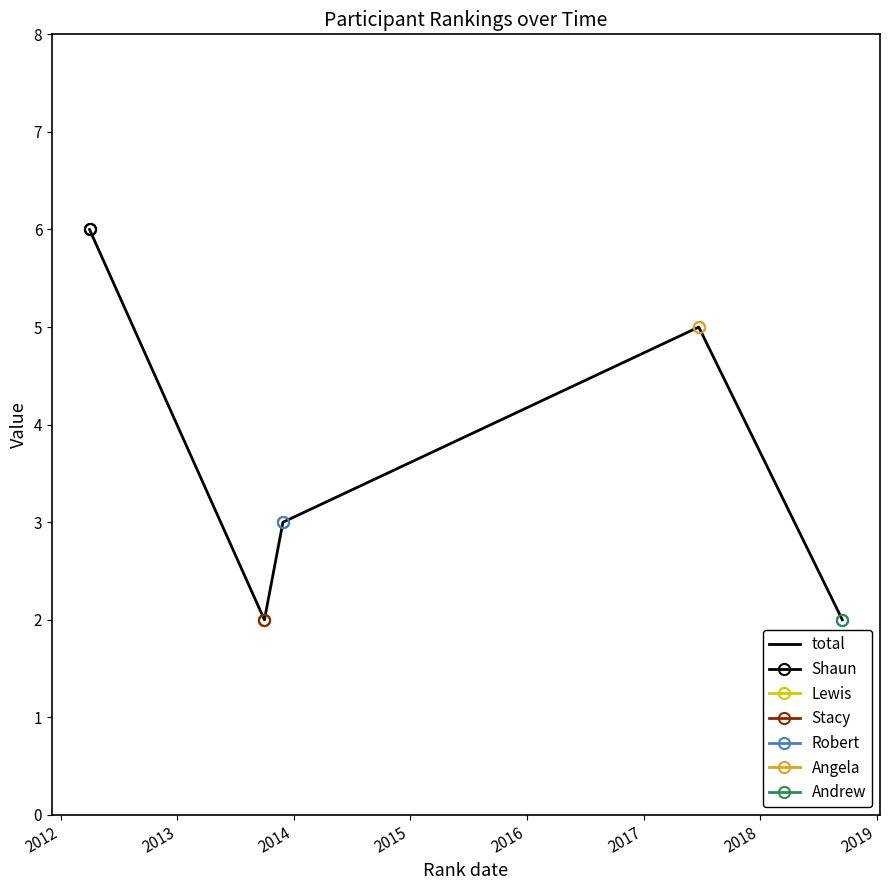

How many values exceed 3?

2